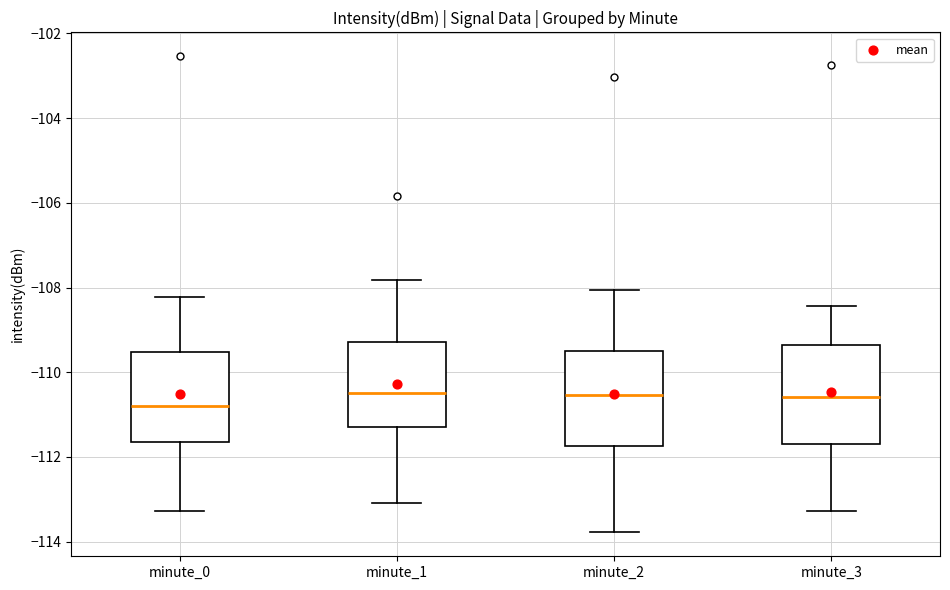

Where is the lower edge of the box for minute_3 on the y-axis? The values are not printed on the chart, so give them approximately, as read against the axis.

-111.8